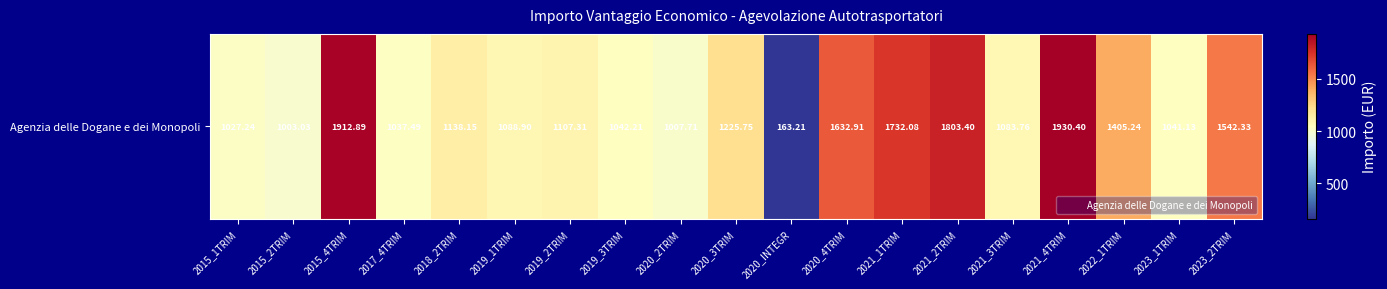

The chart shows a value of 1542.3 at 2023_2TRIM. True or false?

True